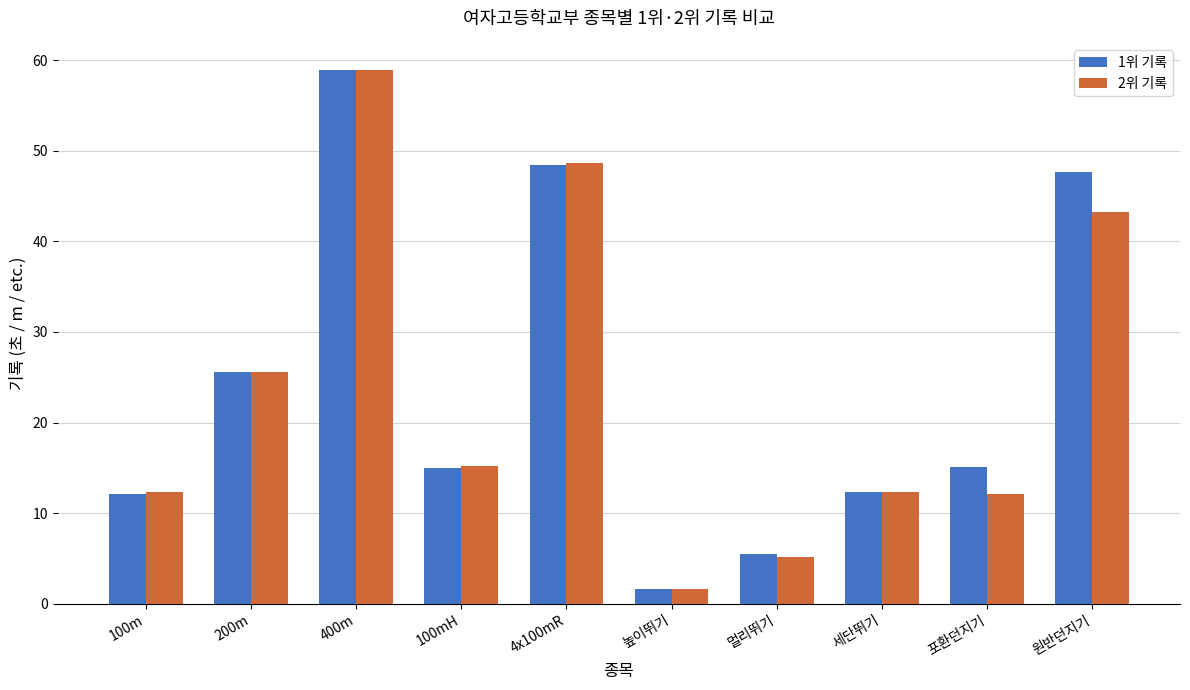

What position from the left is 높이뛰기?

6